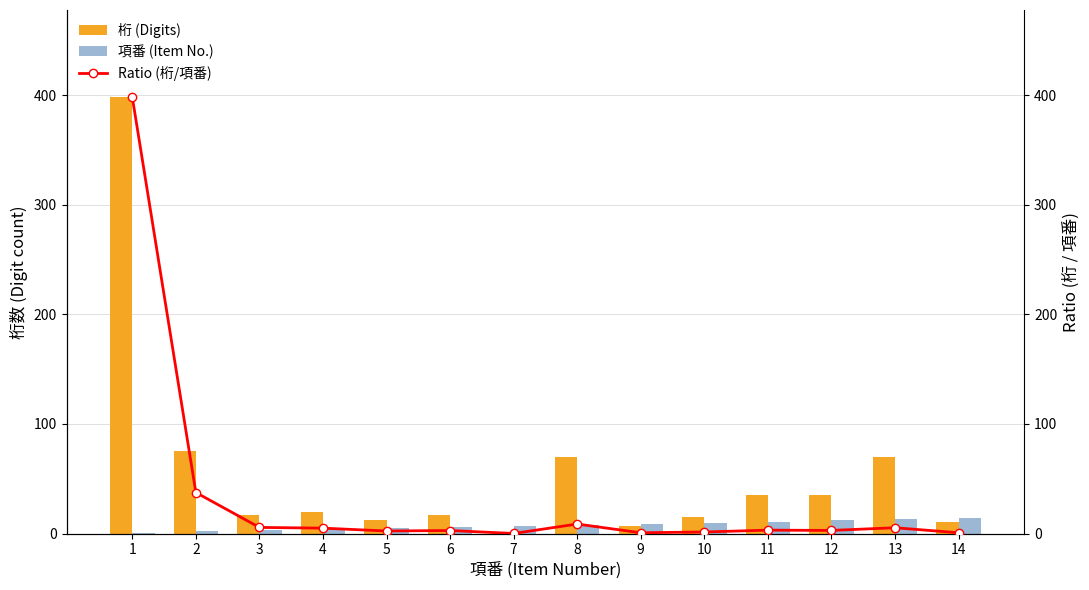

True or false: Ratio (桁/項番) has a value of 3.2 at 11.

True